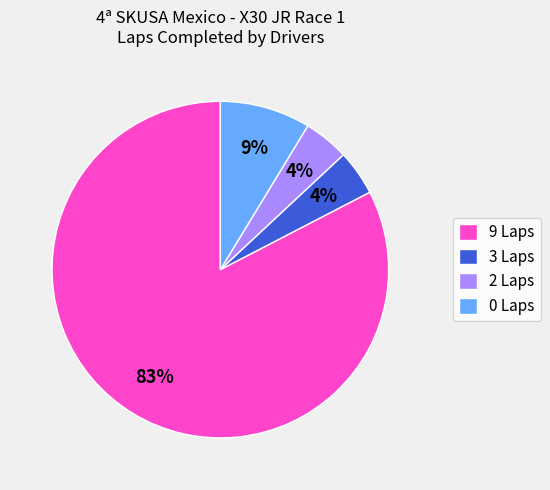

Does 3 Laps represent more than half of the total?

No